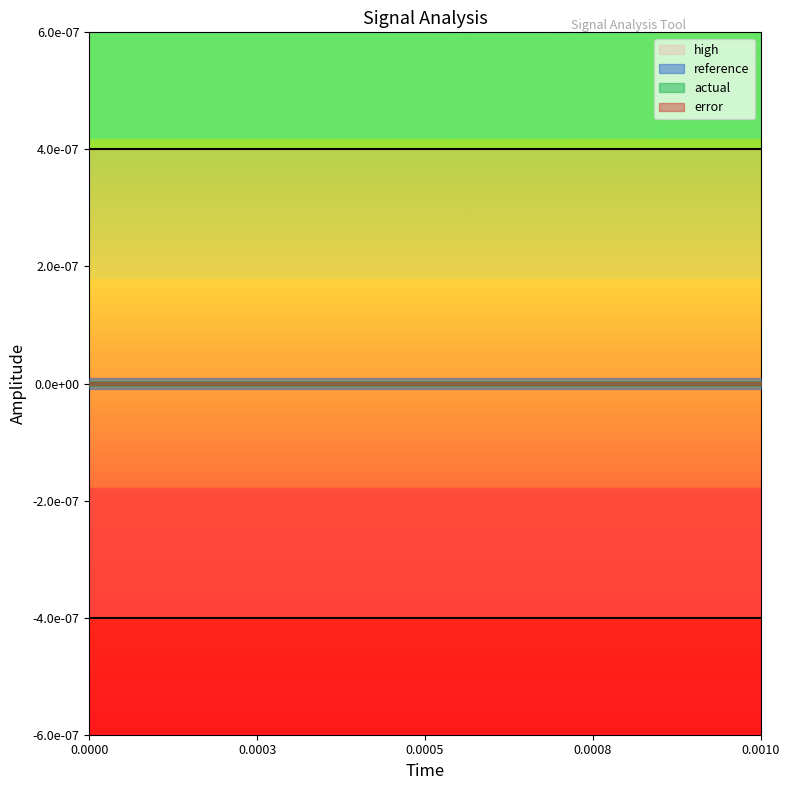

What is the label of the 9th point from the left?

0.0004